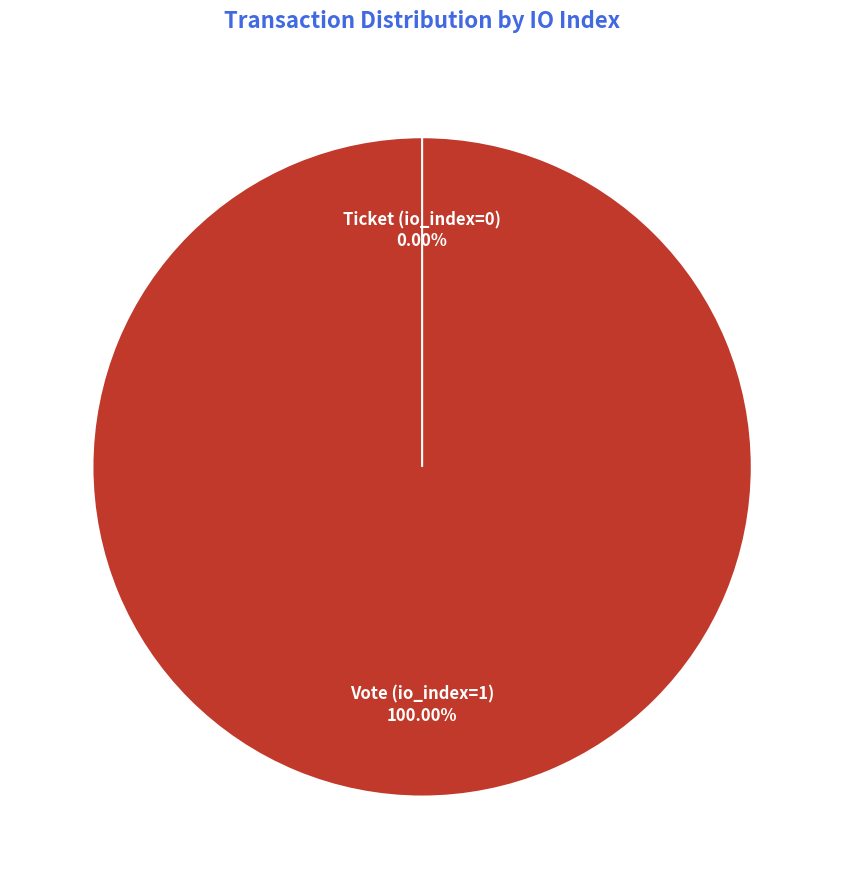

How many slices are in this pie chart?

2